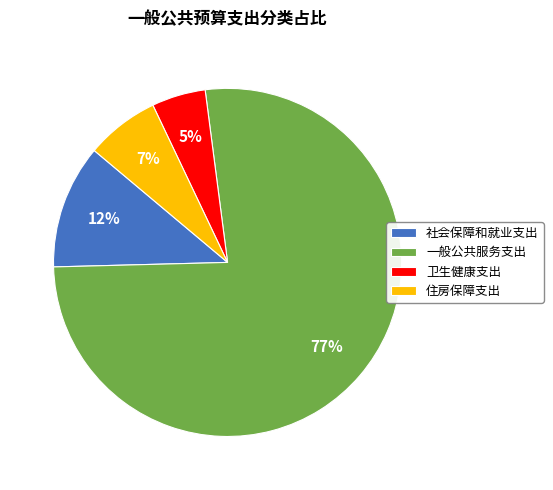

How many slices are in this pie chart?

4